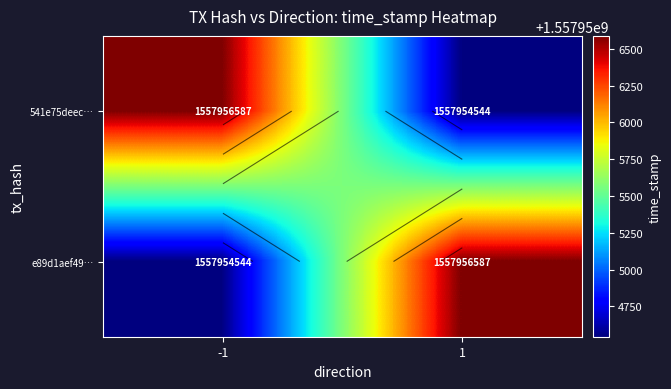

Is the value of 541e75deec… at 1 greater than the value of e89d1aef49… at -1?

No